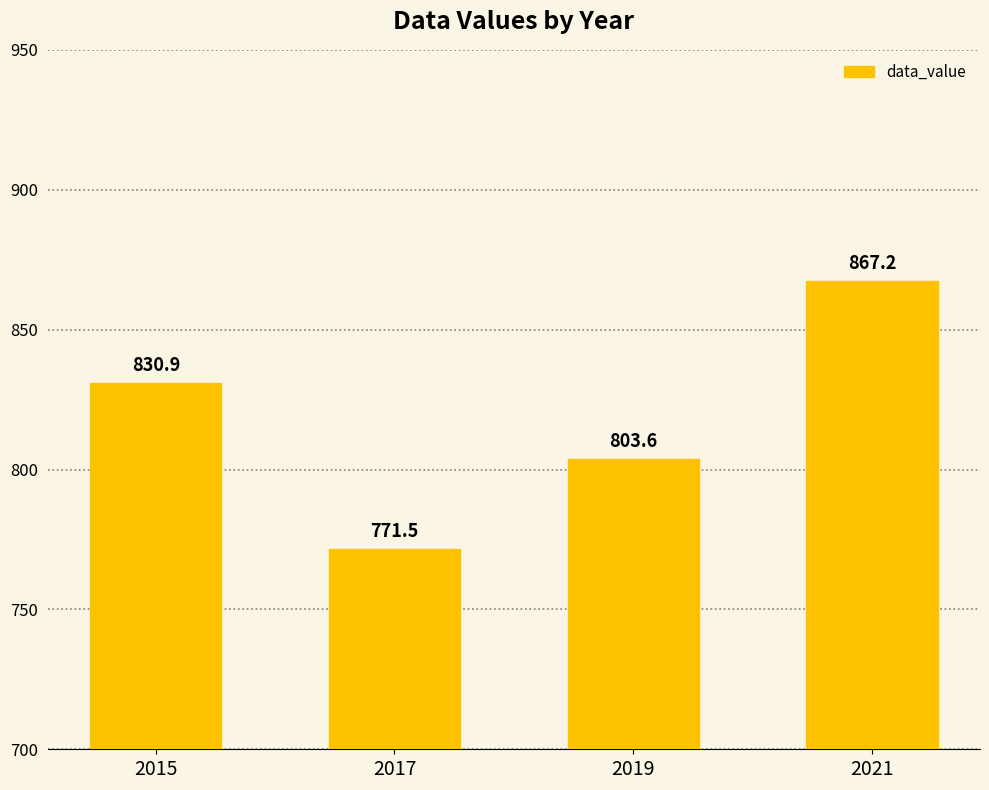

What is the difference between the second highest and second lowest values?

27.3